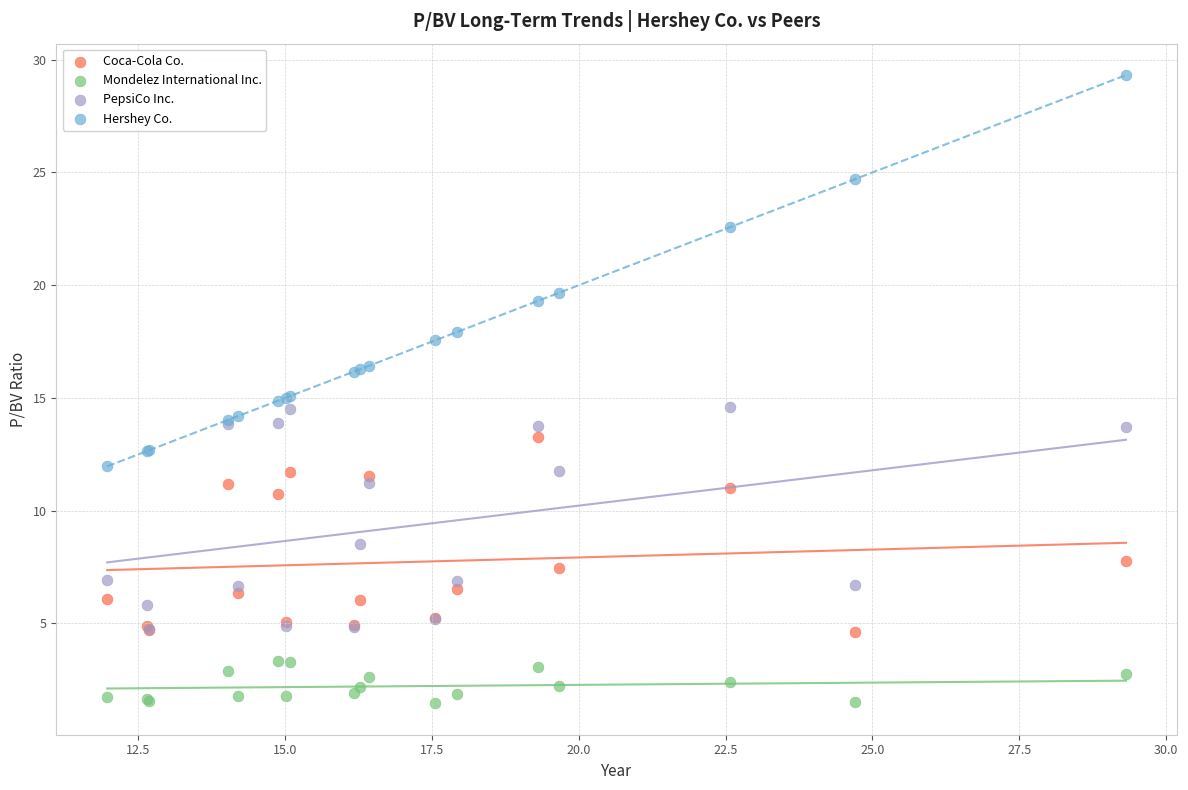

In the PepsiCo Inc. series, what Y value is closest to 9?

8.5